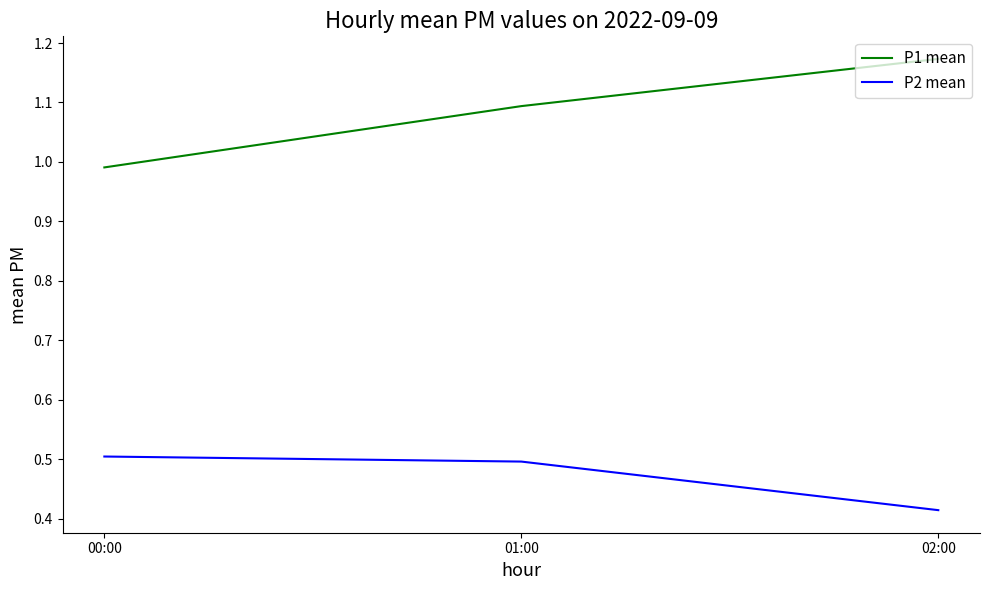

What position from the right is 01:00?

2